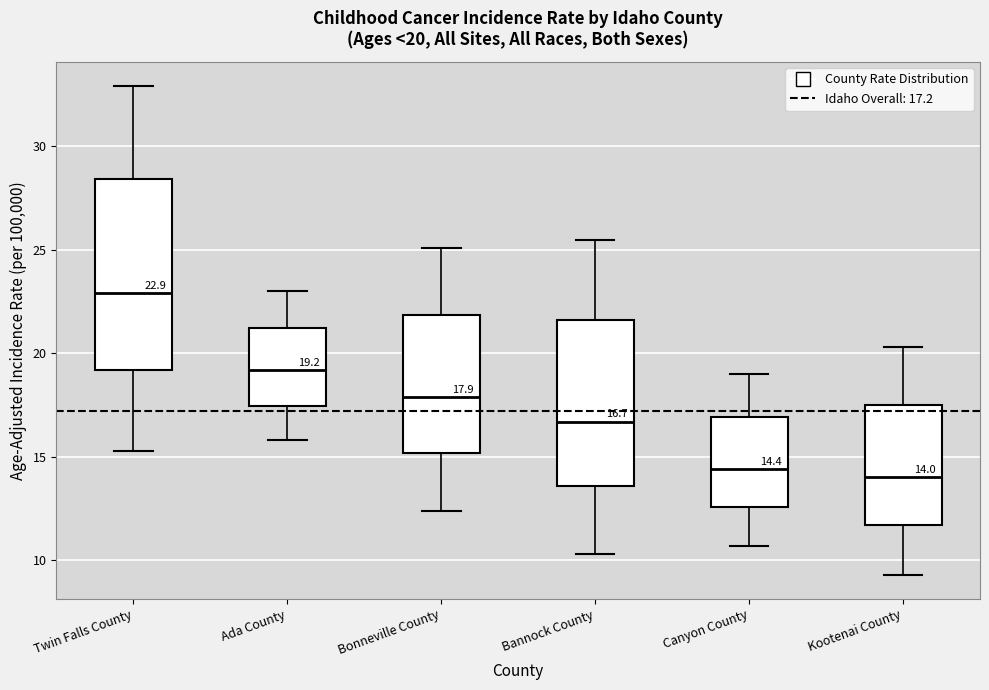

Which box is the tallest, from its lower edge to its upper edge?

Twin Falls County